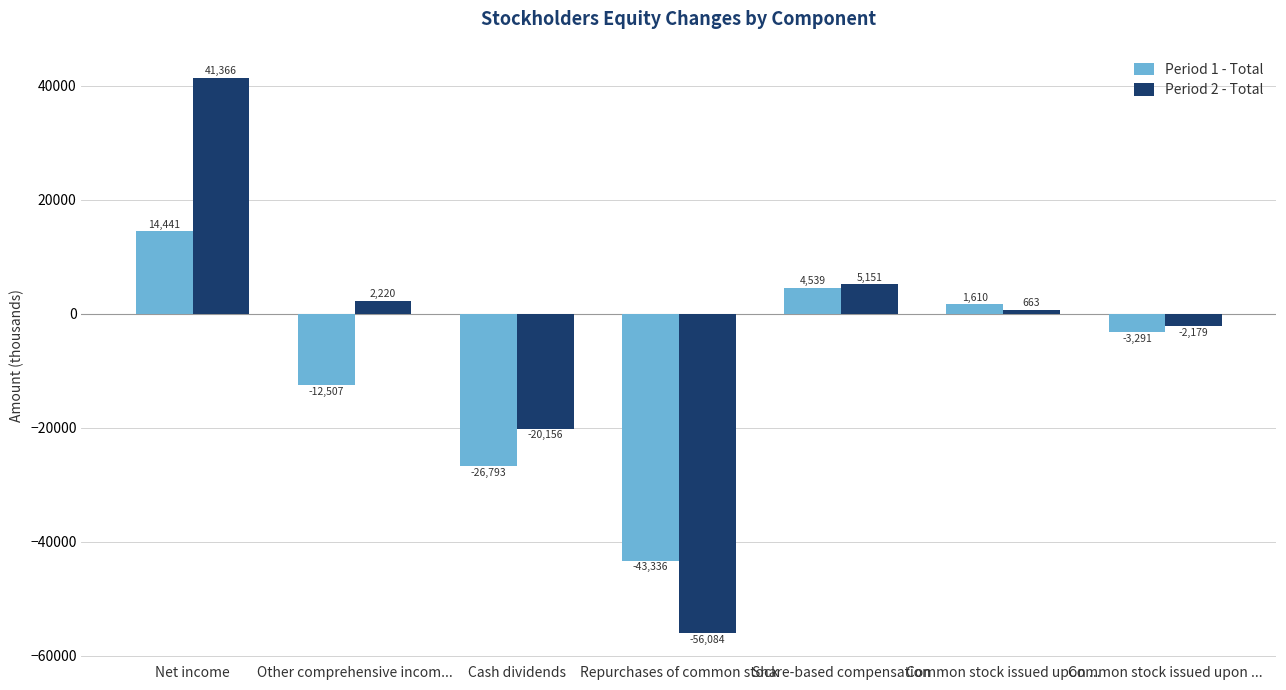

Where is Period 1 - Total nearest to the value -14447?

Other comprehensive incom...